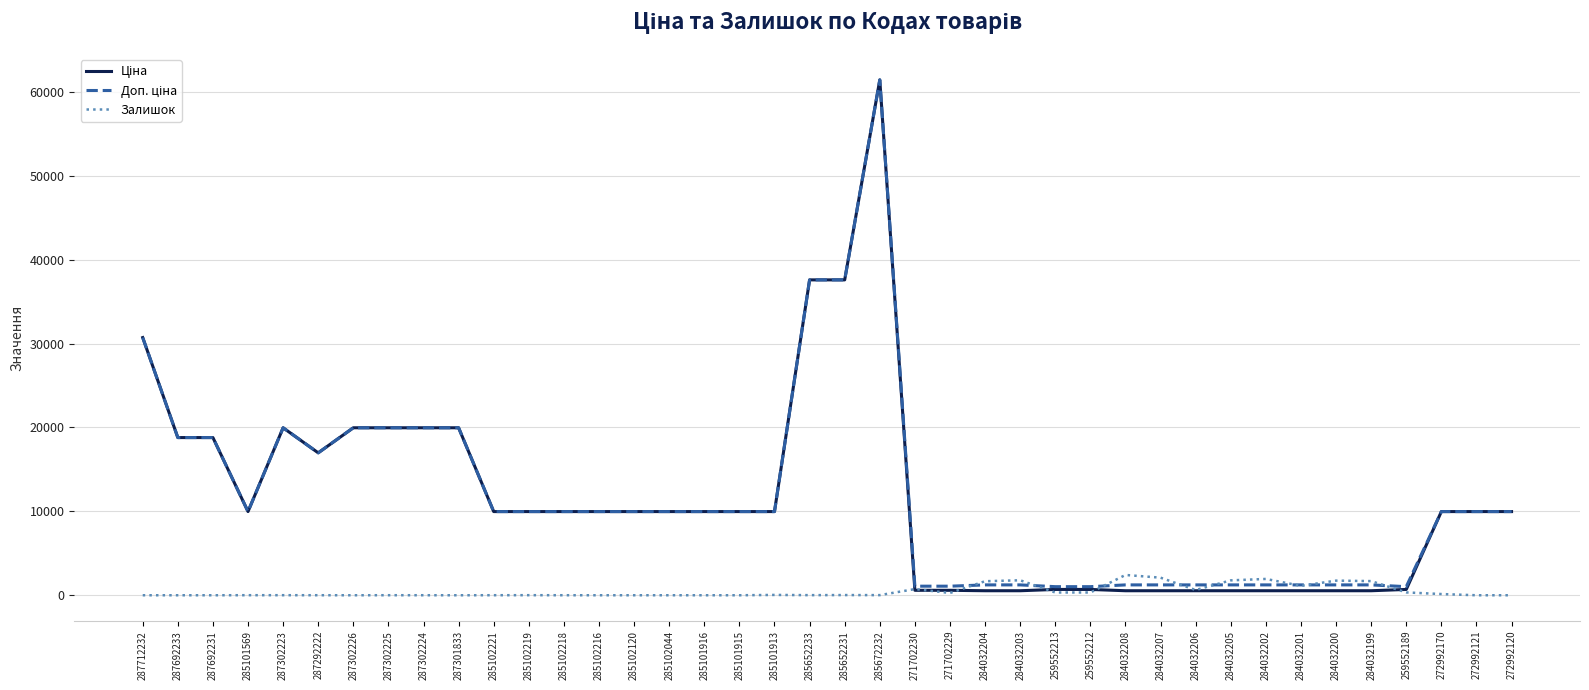

Which label corresponds to the largest value in the chart?

285672232